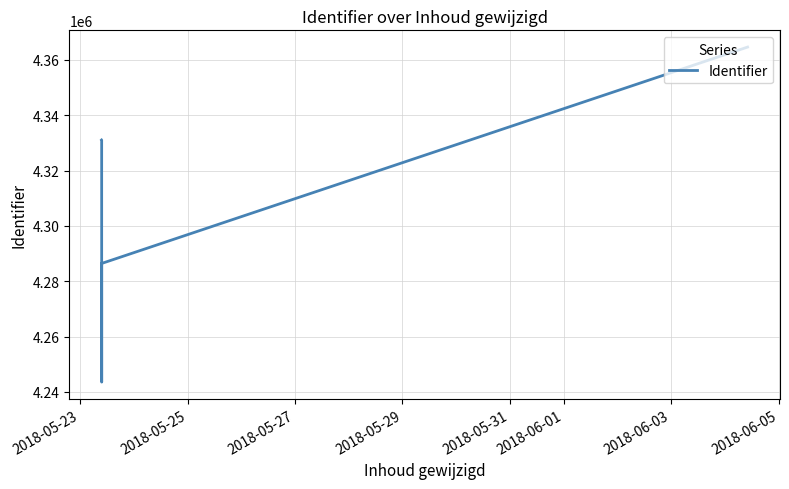

How many lines are shown in the chart?

1